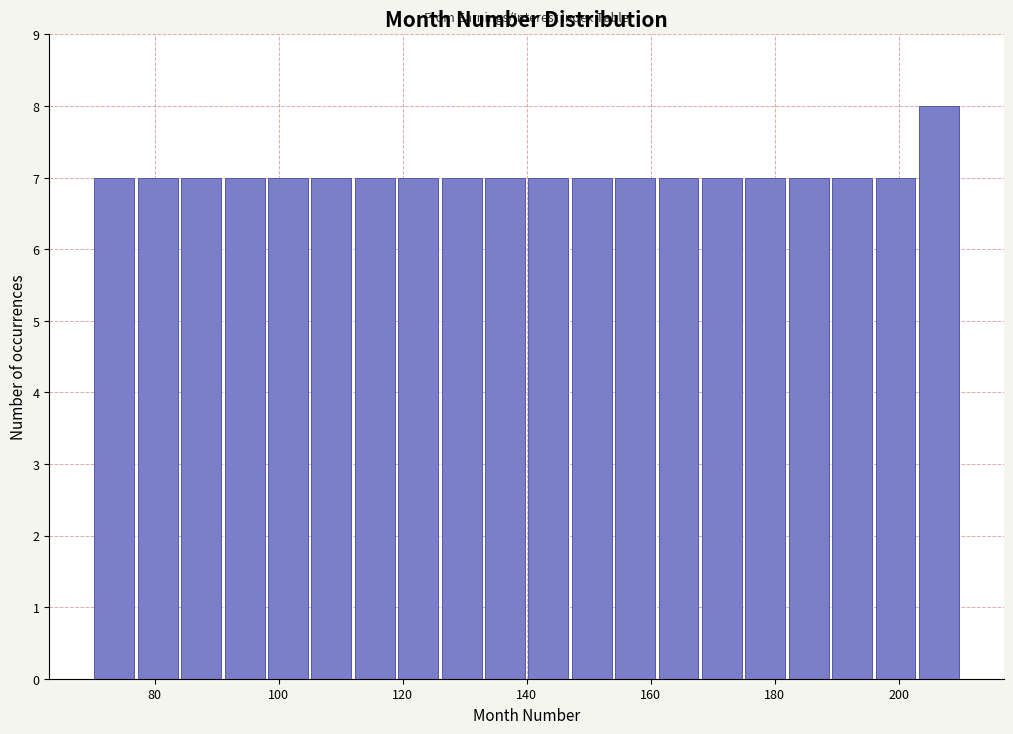

Around what value on the x-axis is the tallest bar? Give the approximate position of its centre, as read against the axis.

206